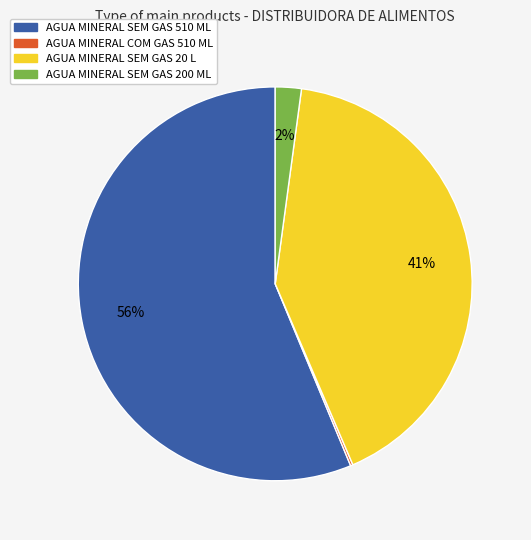

Is there any slice that represents more than half of the pie?

Yes